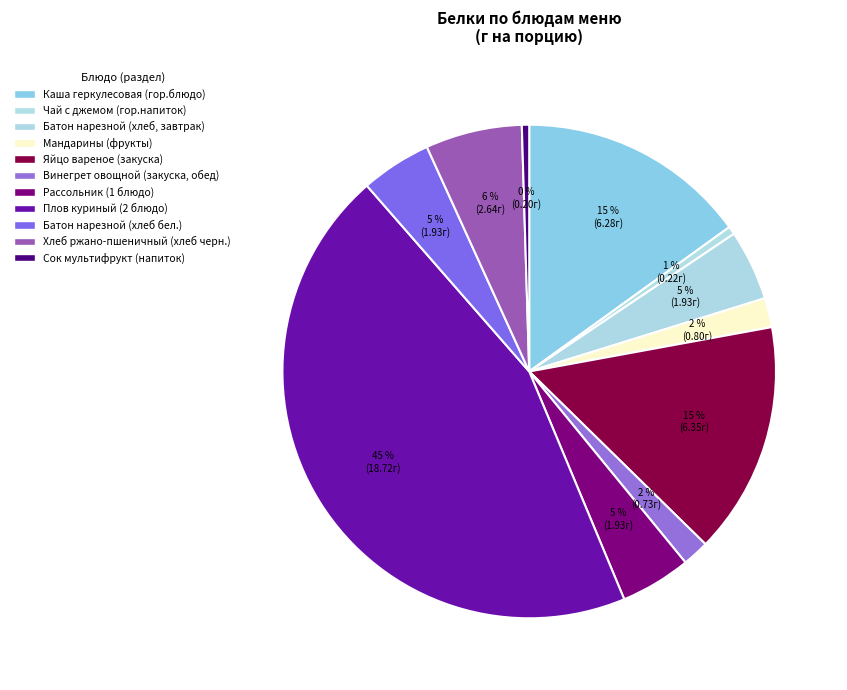

Count the number of slices in the pie.

11